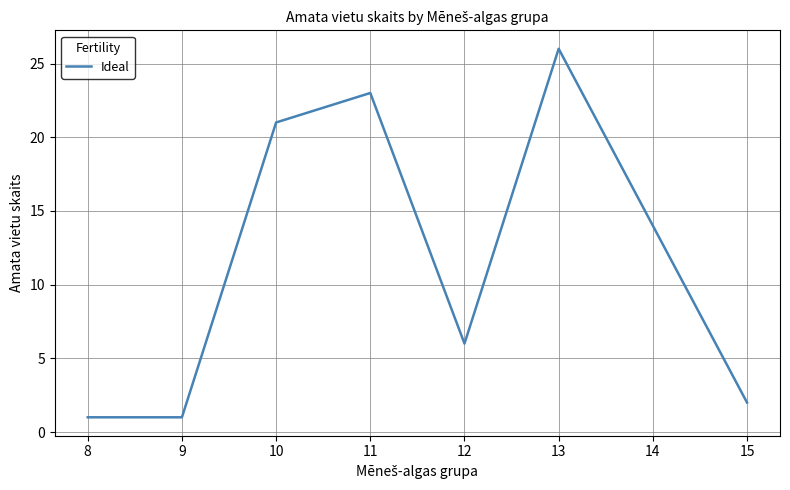

At which label is the value closest to 13?

12